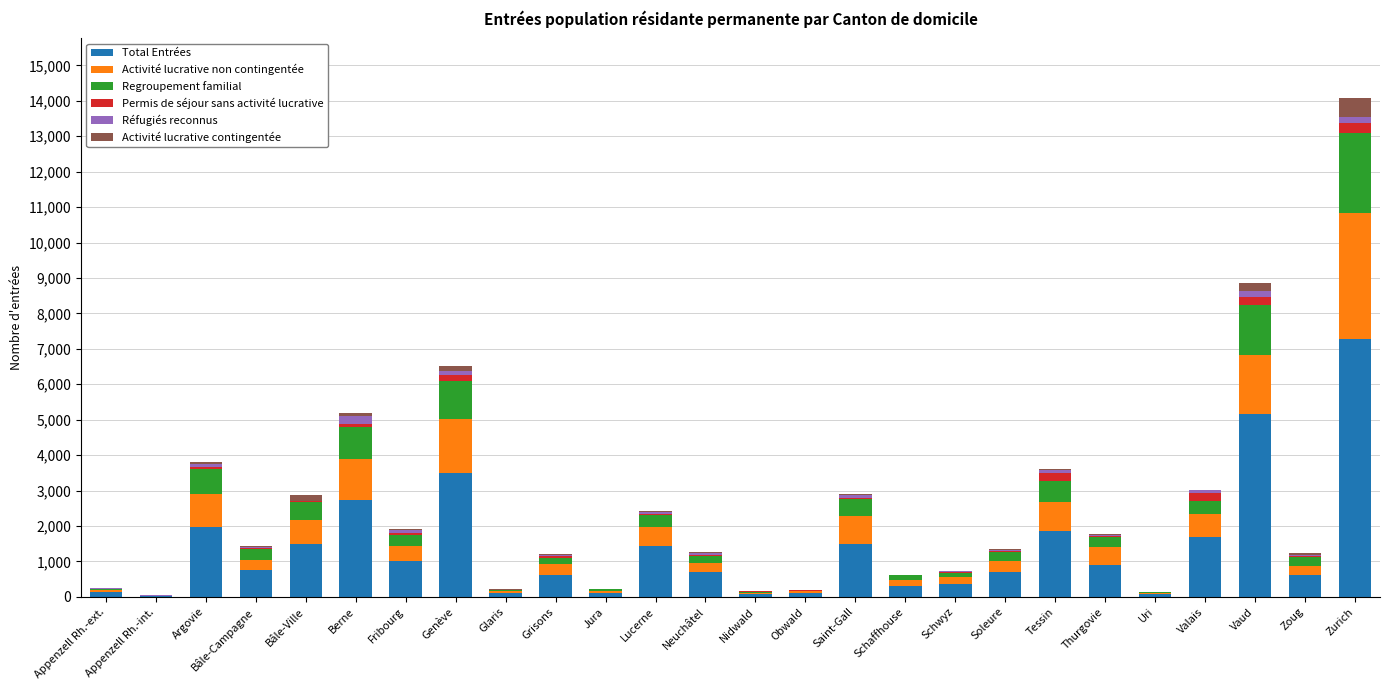

What are all the series names shown in the legend?

Total Entrées, Activité lucrative non contingentée, Regroupement familial, Permis de séjour sans activité lucrative, Réfugiés reconnus, Activité lucrative contingentée